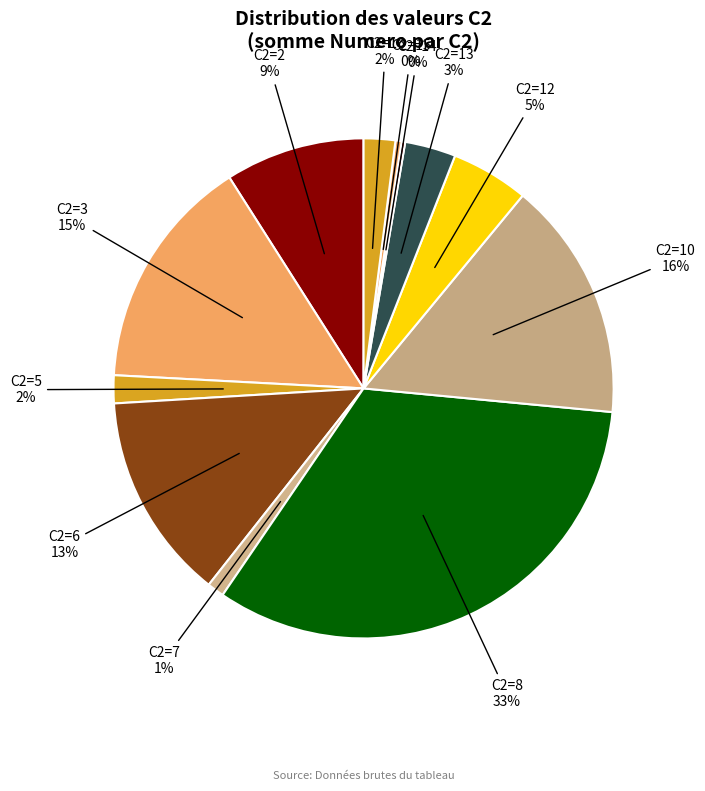

Does any single category account for the majority?

No